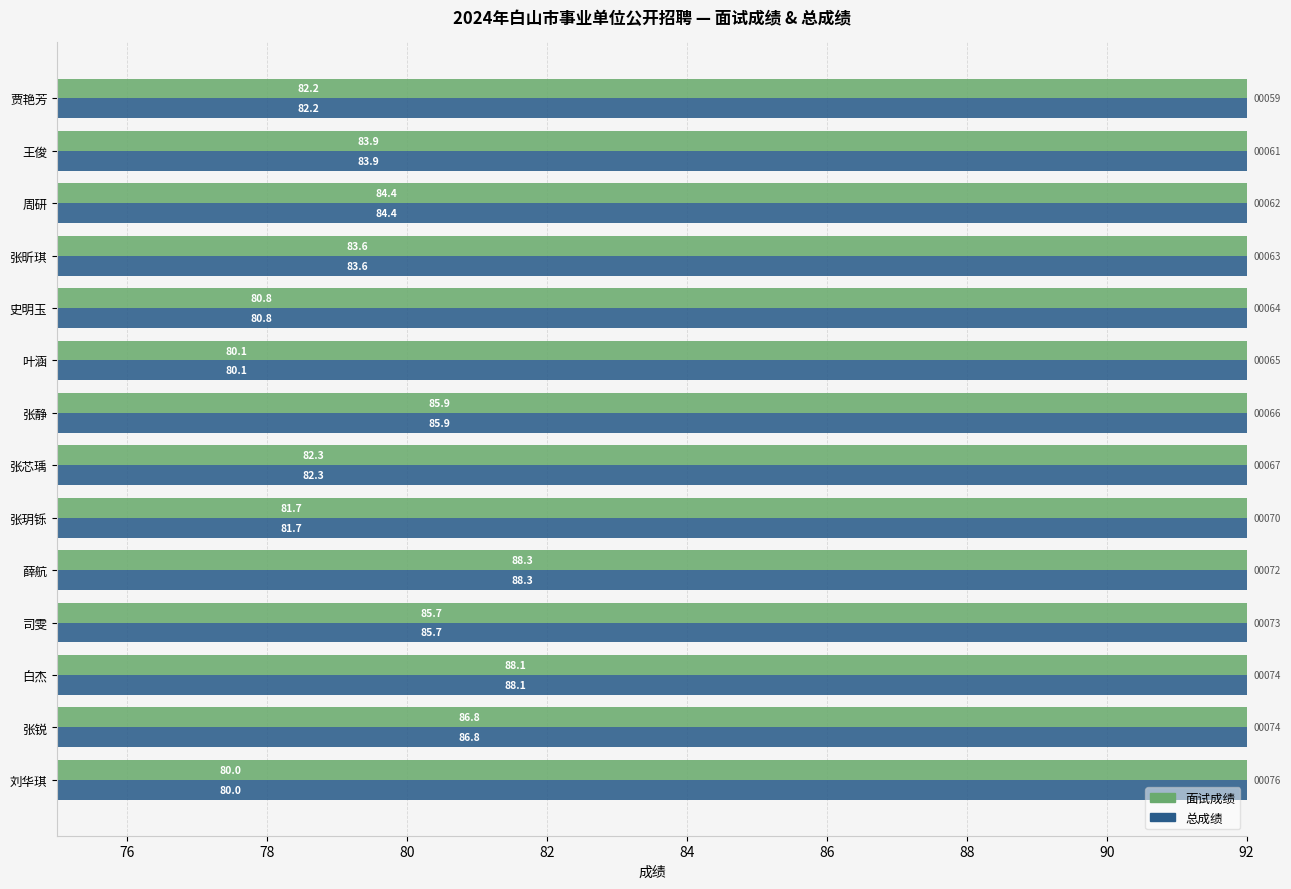

What is the lowest value of the 面试成绩 series?

80.0